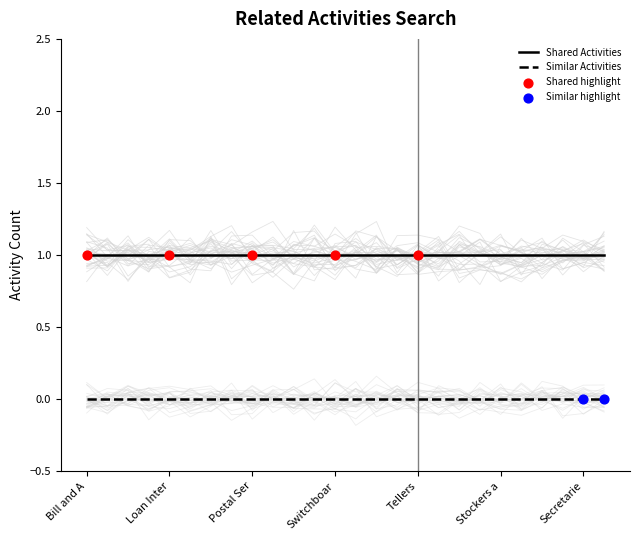

Which series contains the lowest Y value?

Similar Activities